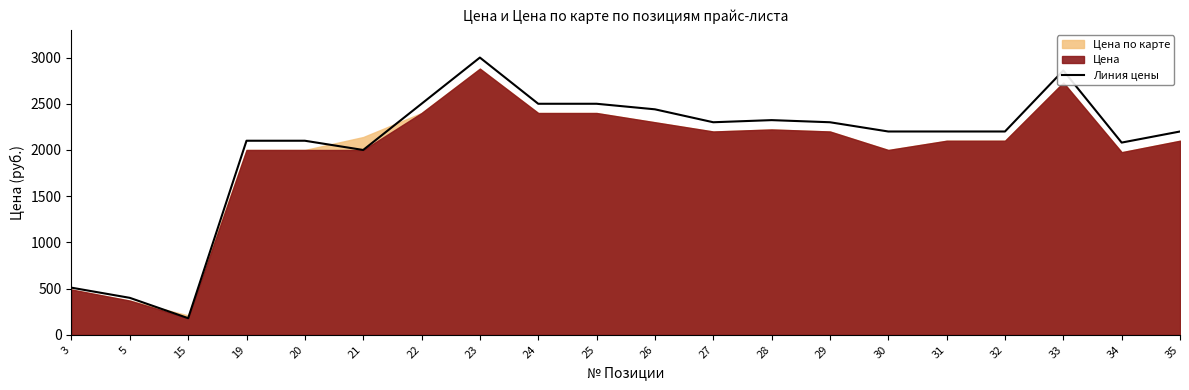

Rank the categories by value from highest to lowest.

23, 33, 22, 24, 25, 26, 28, 27, 29, 30, 31, 32, 35, 19, 20, 34, 21, 3, 5, 15